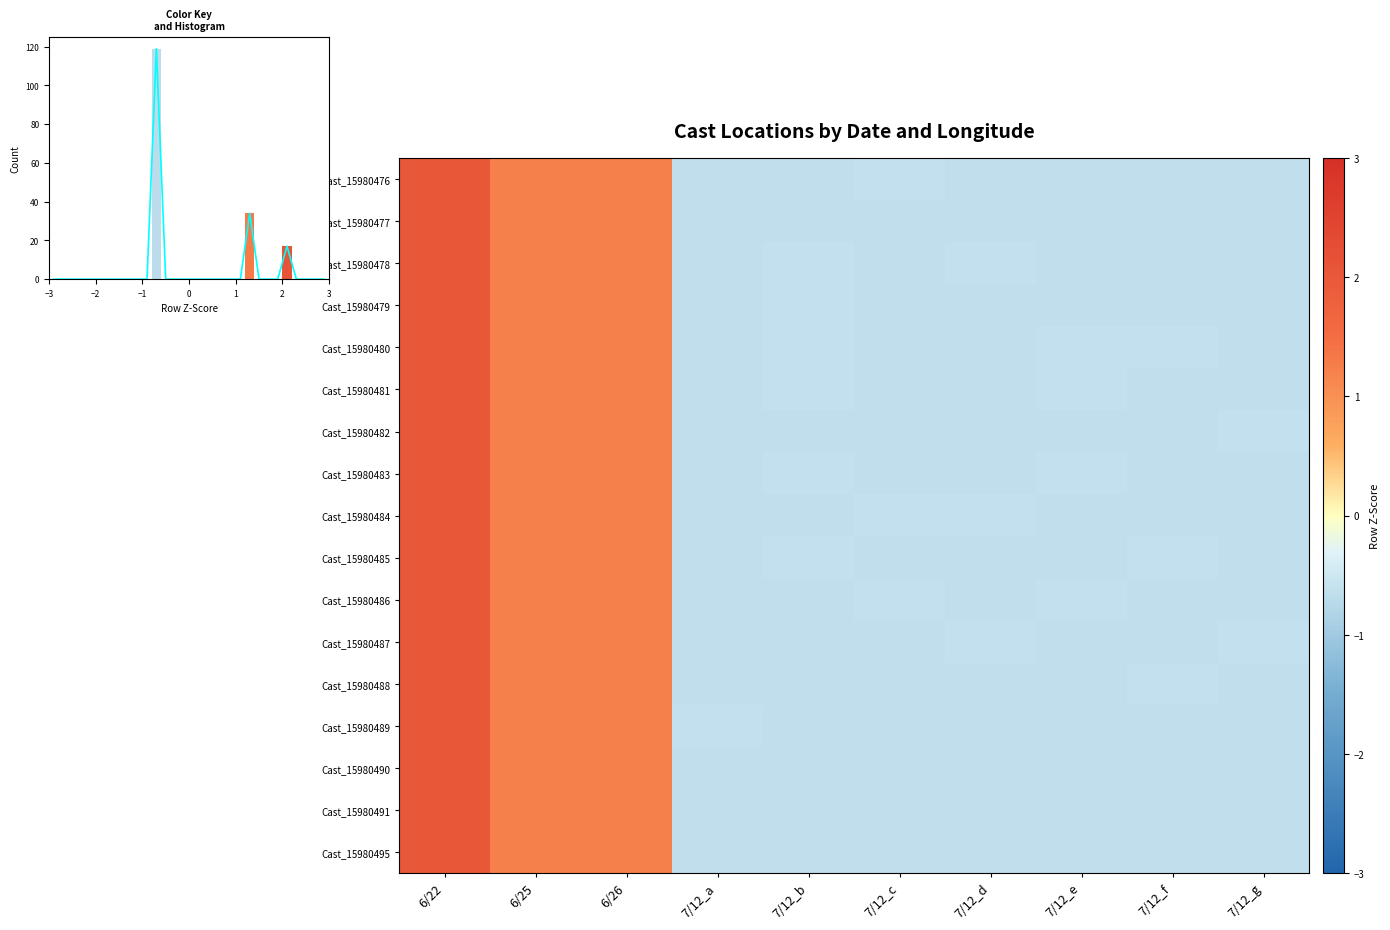

What is the difference between the second highest and second lowest values in the Cast_15980489 series?

1.9